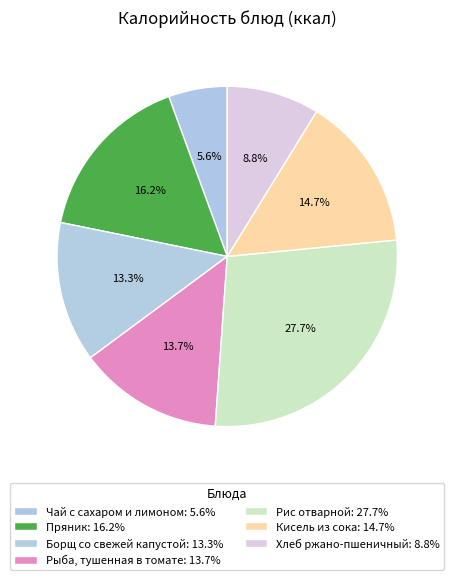

The Чай с сахаром и лимоном slice represents 11% of the pie. True or false?

False